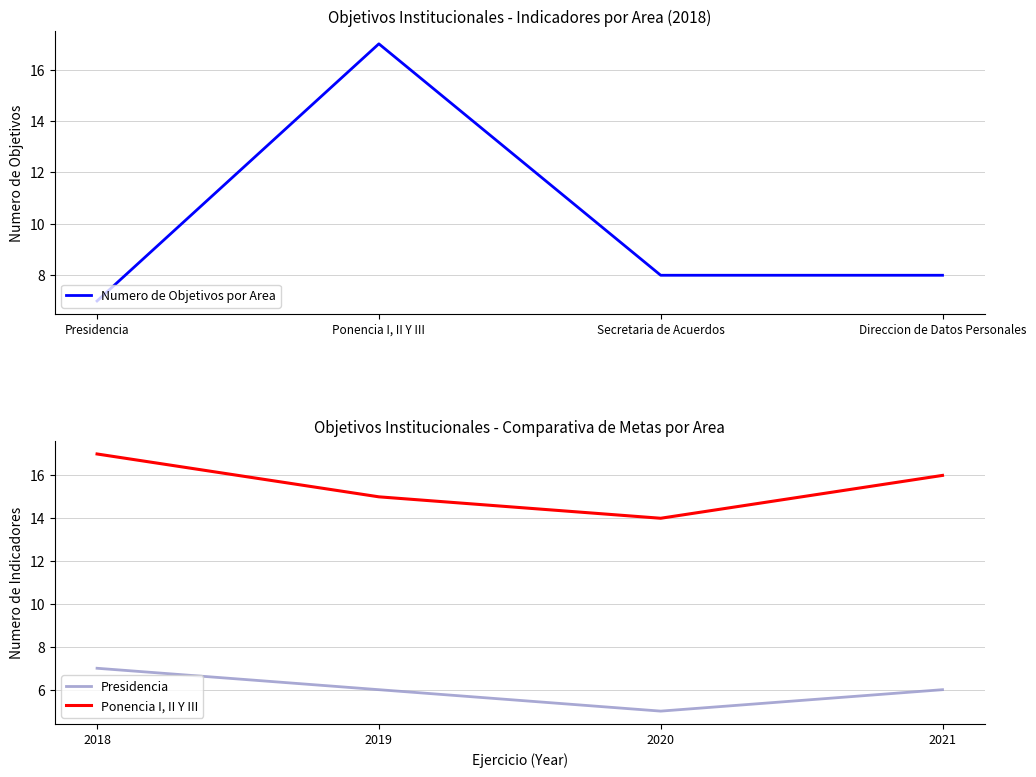

How many lines are shown in the chart?

3